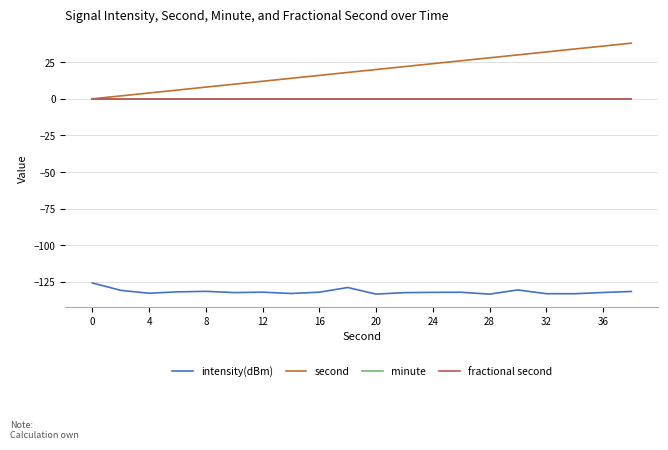

True or false: second and minute intersect in this chart.

False